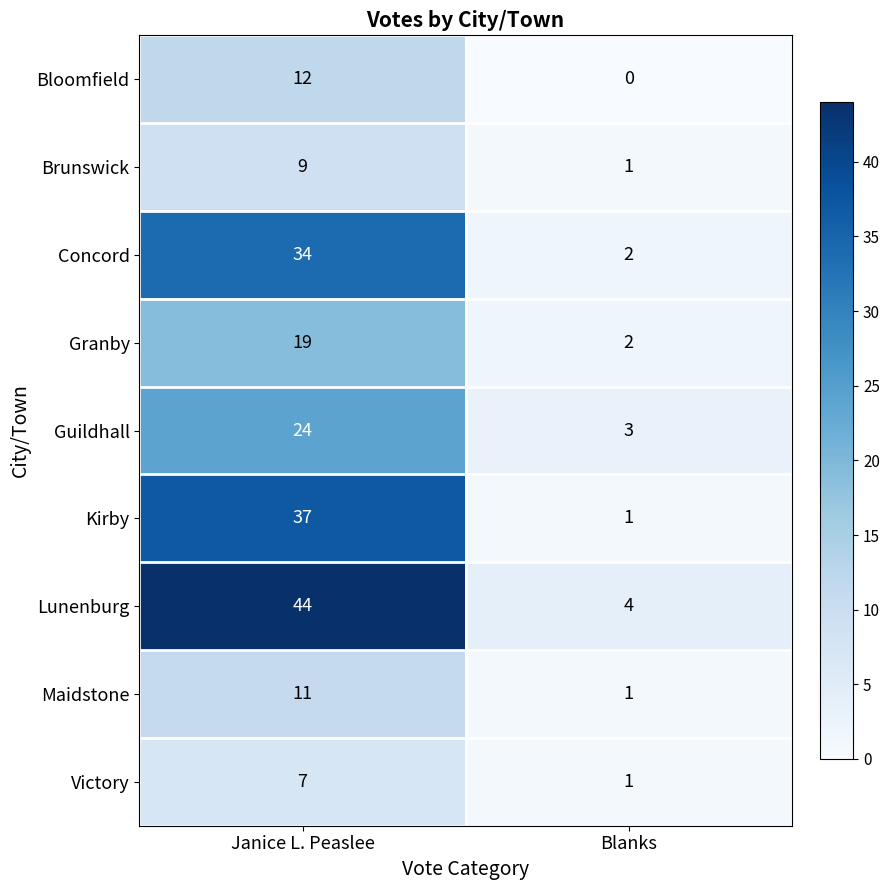

At how many categories does at least one series exceed 38?

1